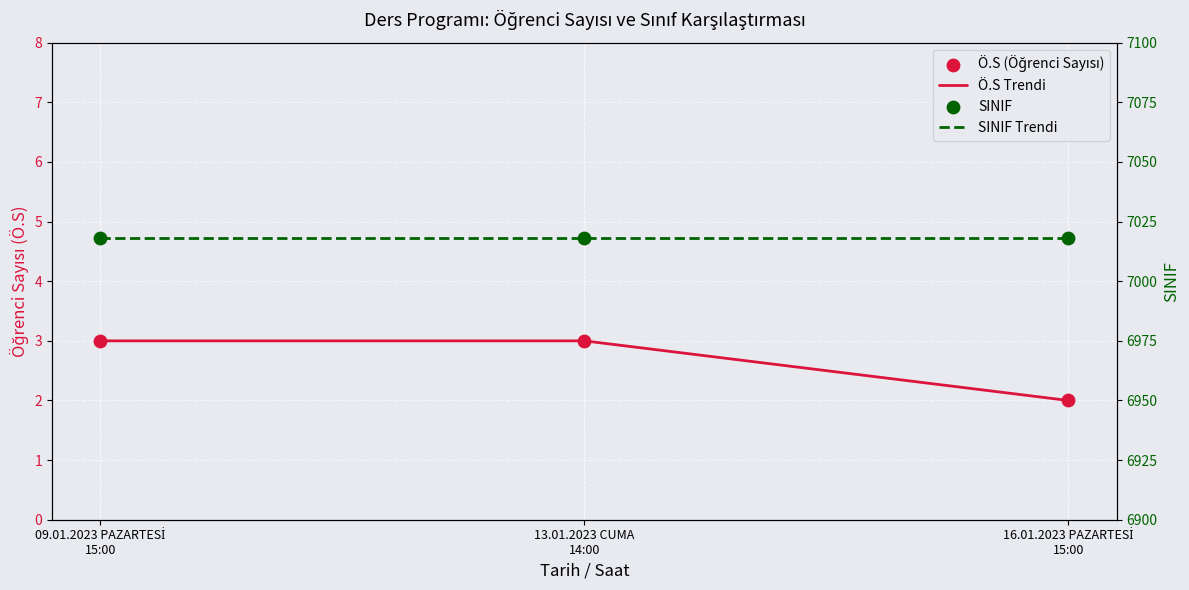

What is the total value across all series at 09.01.2023 PAZARTESİ
15:00?

14042